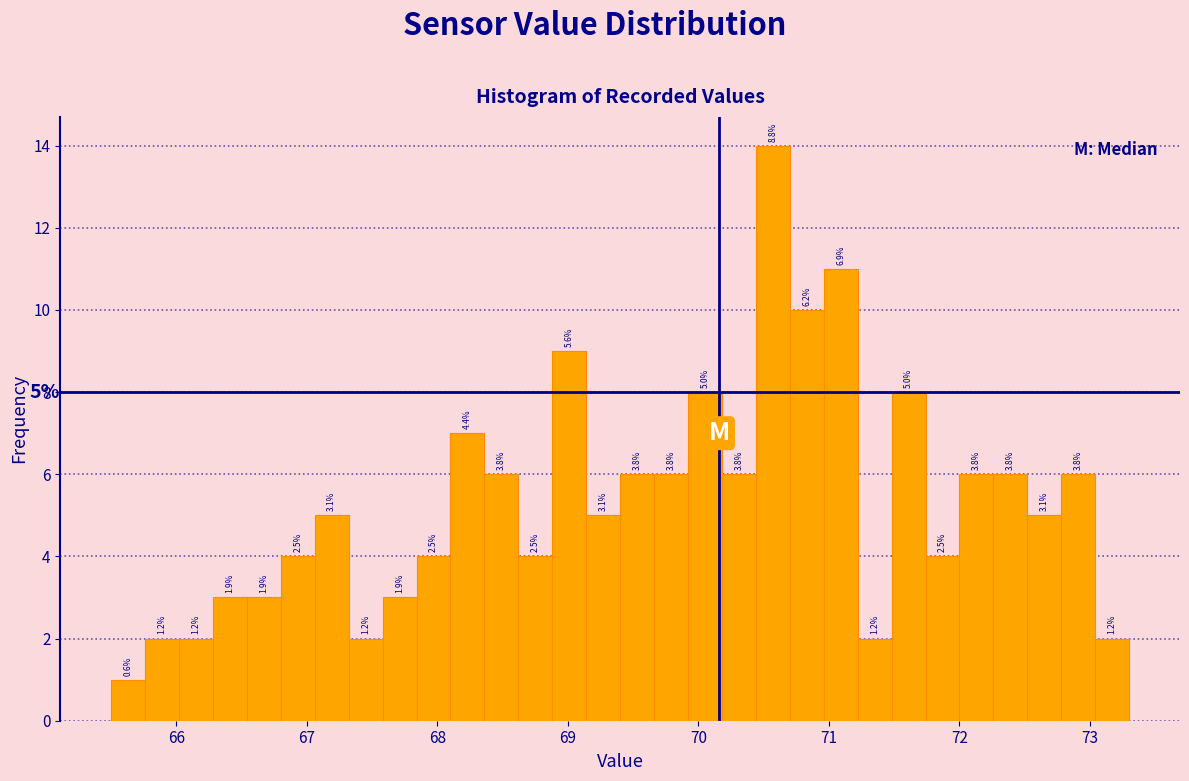

Around what value on the x-axis is the tallest bar? Give the approximate position of its centre, as read against the axis.

70.6